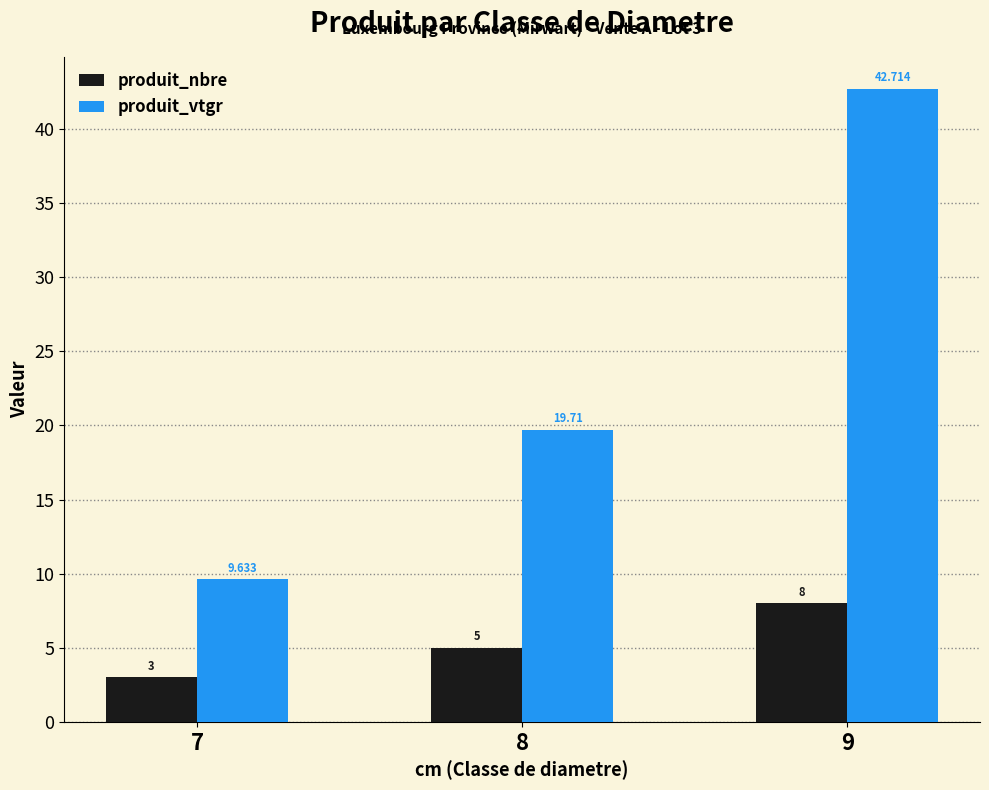

Reading left to right, extract all data points from this chart.

produit_nbre: 3.0	5.0	8.0
produit_vtgr: 9.6	19.7	42.7